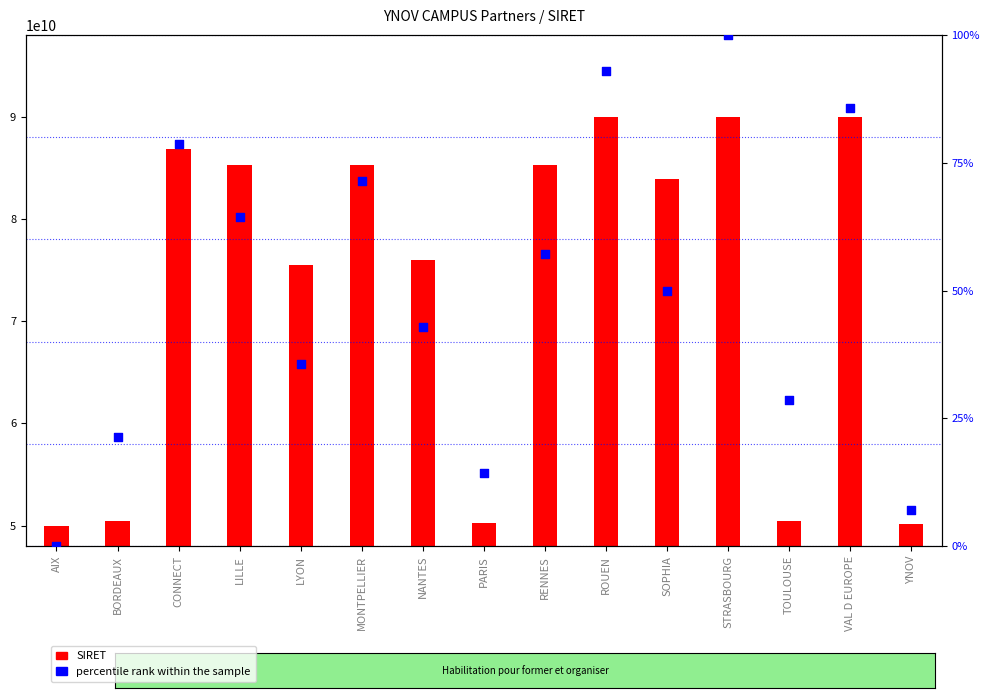

Is the value of SIRET at MONTPELLIER greater than the value of percentile rank within the sample at PARIS?

Yes